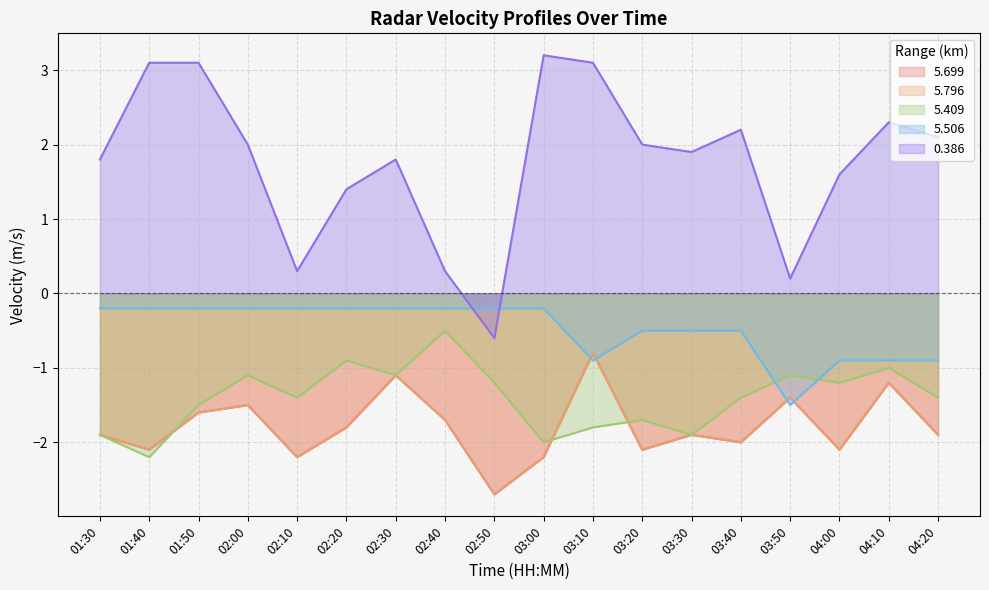

How many interior local peaks does the 5.796 series have?

6